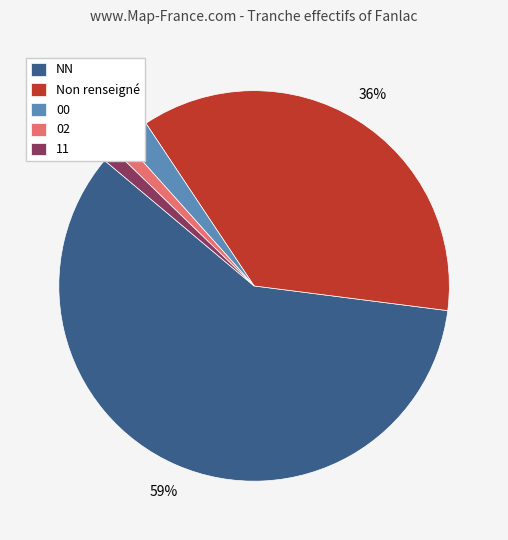

Count the number of slices in the pie.

5